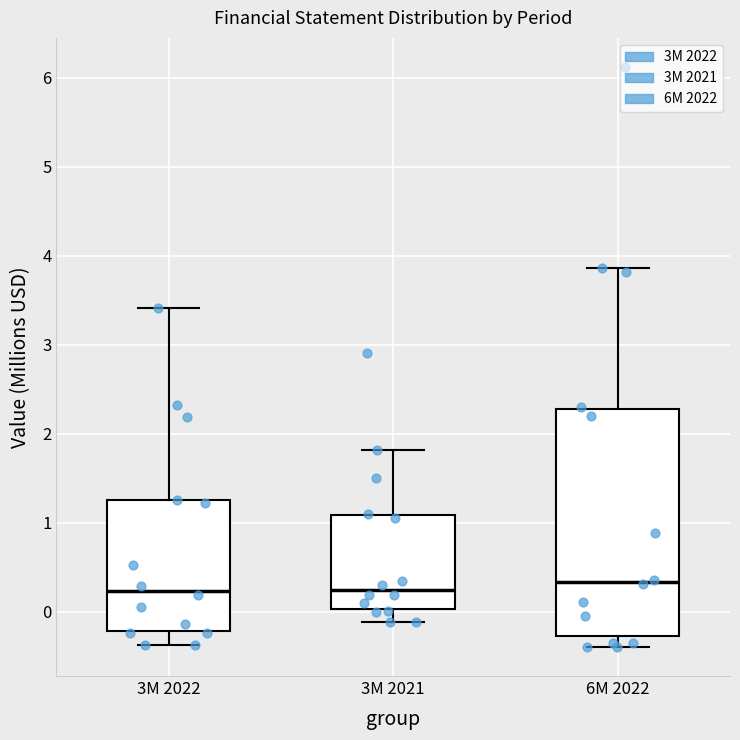

Reading left to right, read every box against the y-axis: the position of its median line, the range the box covers, and the ends of its whiskers. The values are not printed on the chart, so give them approximately, as read against the axis.

3M 2022: median 0.2, box -0.2 to 1.3, whiskers -0.4 to 3.4
3M 2021: median 0.2, box 0.0 to 1.1, whiskers -0.1 to 1.8
6M 2022: median 0.3, box -0.3 to 2.3, whiskers -0.4 to 3.9